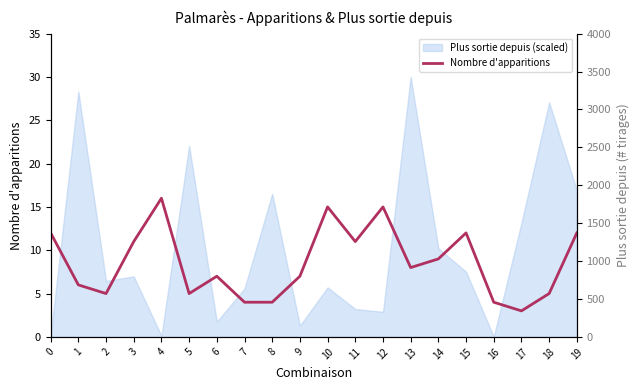

Rank the series by their maximum value, from highest to lowest.

Plus sortie depuis (raw), Nombre d'apparitions